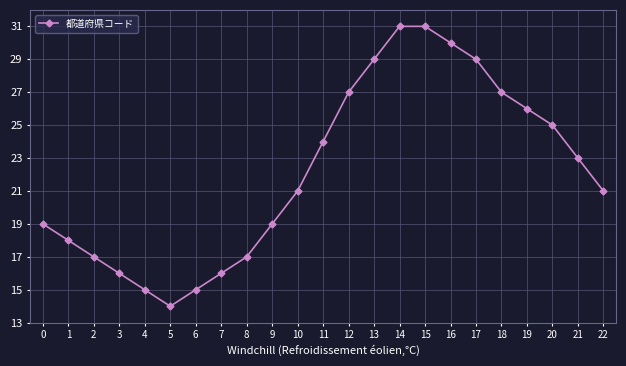

True or false: the data shows 43 at 20.

False